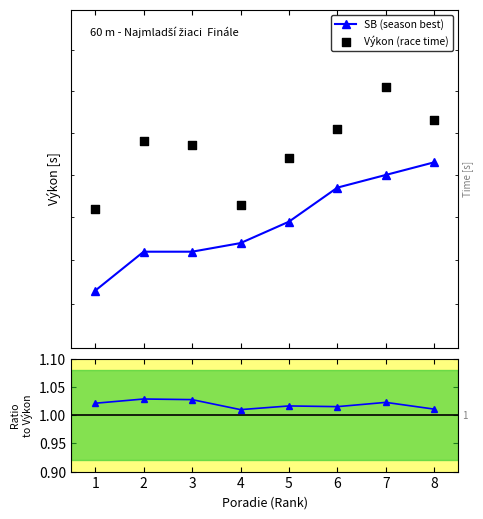

Which series has the largest total across all categories?

Výkon (race time)